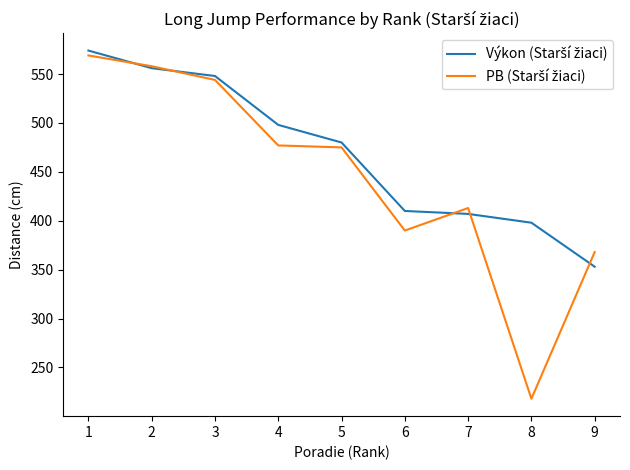

What is the difference between the highest and lowest values at 4?

21